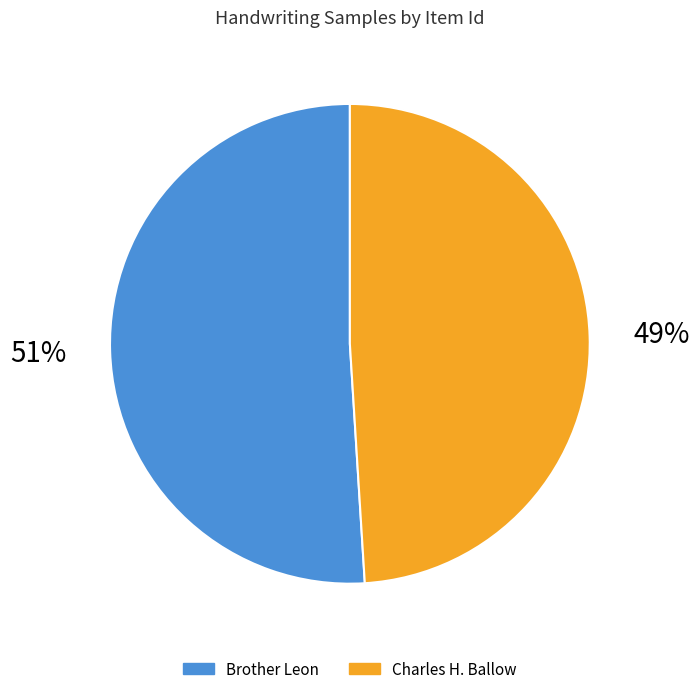

To the nearest percent, what portion does Brother Leon represent?

51%